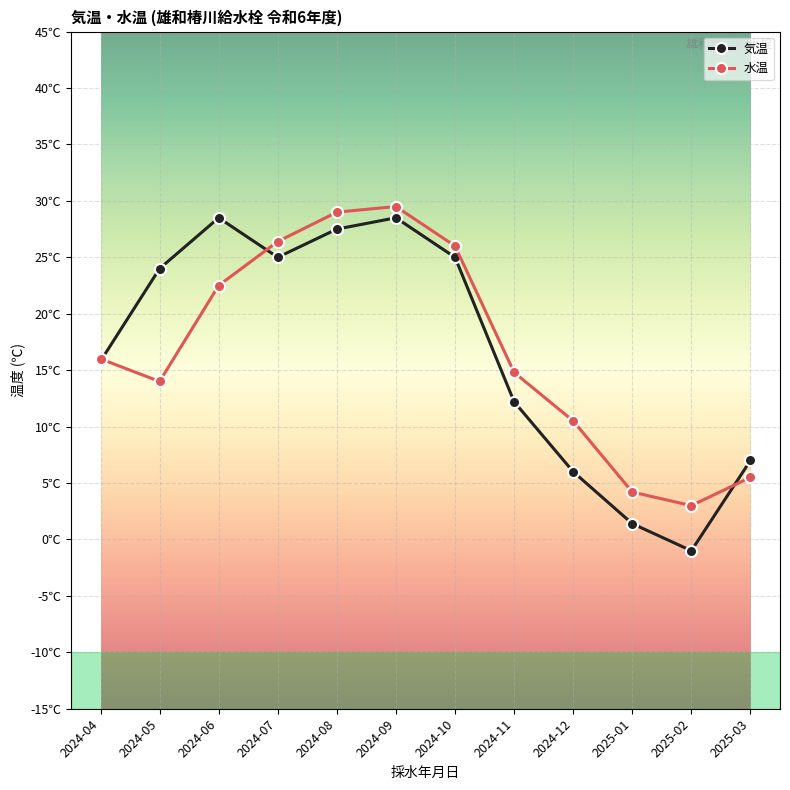

What is the difference between the 水温 values at 2024-06 and 2024-07?

3.9